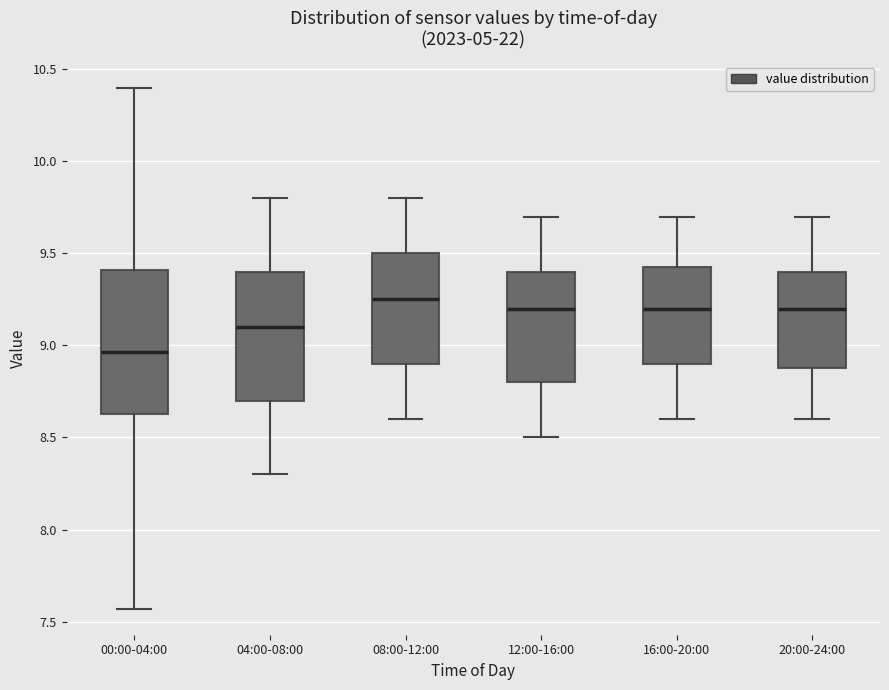

Reading left to right, transcribe this box plot: for each box, give where its median line is, the range the box spans, and where its two whiskers end, as read against the y-axis. The values are not printed on the chart, so give them approximately, as read against the axis.

00:00-04:00: median 8.95, box 8.65 to 9.40, whiskers 7.55 to 10.40
04:00-08:00: median 9.10, box 8.70 to 9.40, whiskers 8.30 to 9.80
08:00-12:00: median 9.25, box 8.90 to 9.50, whiskers 8.60 to 9.80
12:00-16:00: median 9.20, box 8.80 to 9.40, whiskers 8.50 to 9.70
16:00-20:00: median 9.20, box 8.90 to 9.45, whiskers 8.60 to 9.70
20:00-24:00: median 9.20, box 8.90 to 9.40, whiskers 8.60 to 9.70